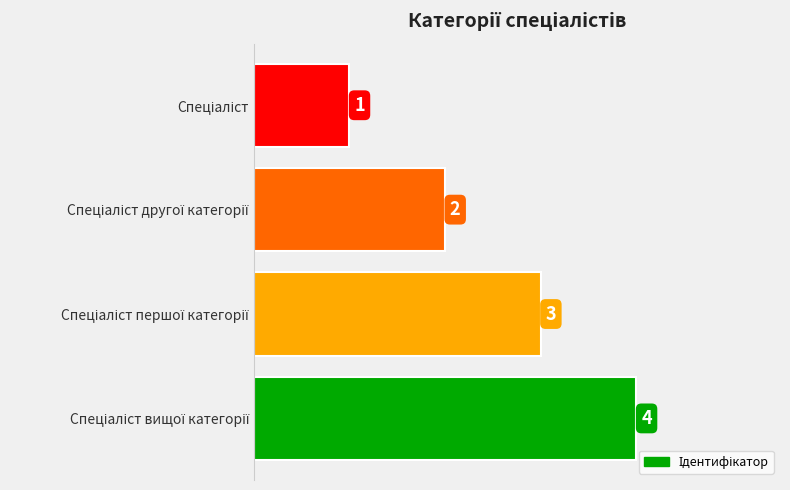

Does the chart contain any negative values?

No